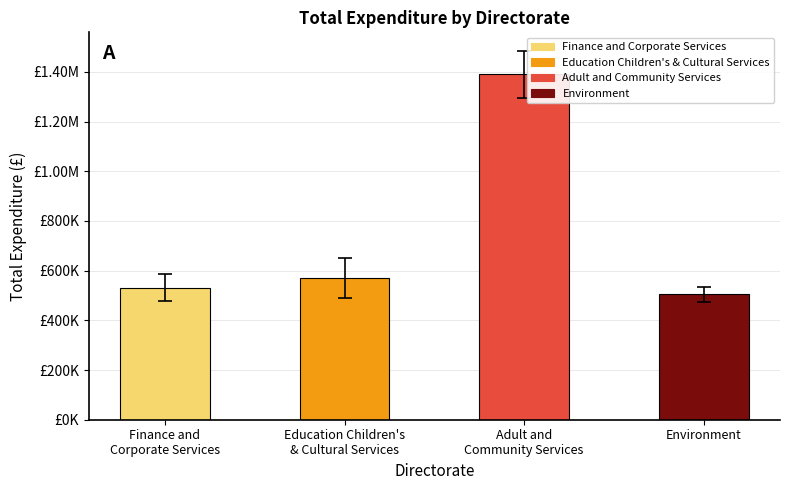

What is the change in value from Finance and
Corporate Services to Education Children's
& Cultural Services?

+39349.9